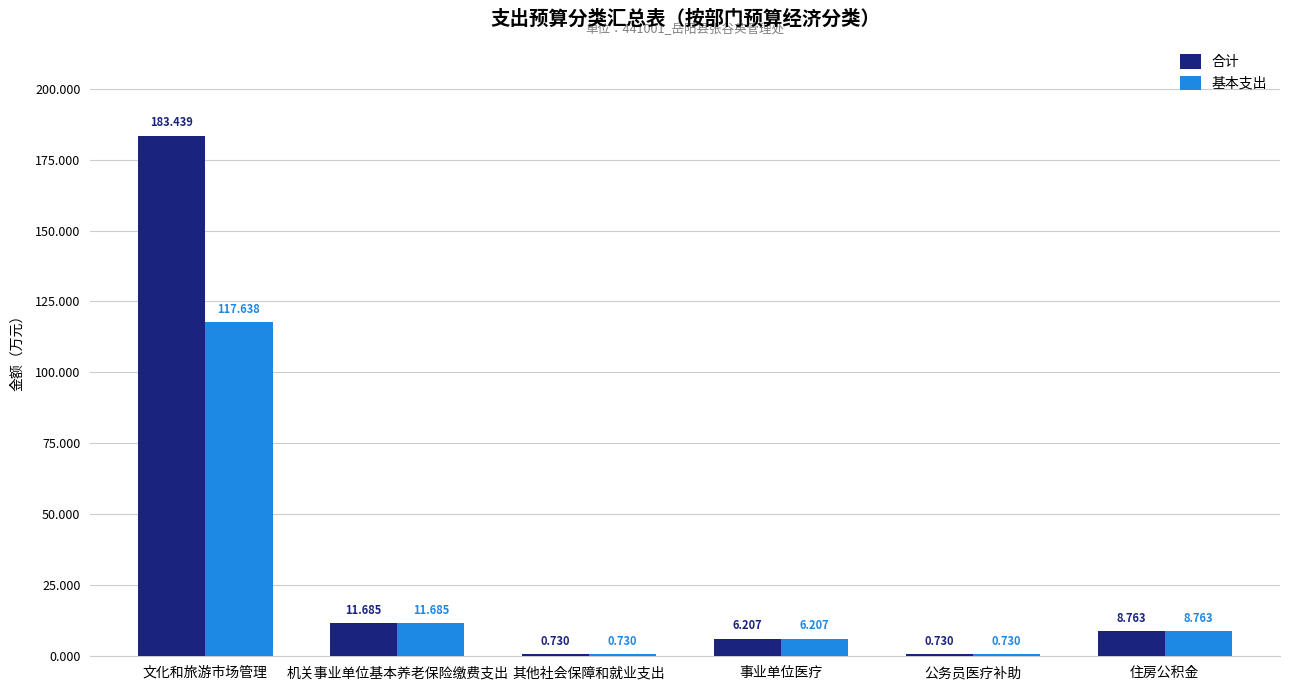

How many groups of bars are there?

6